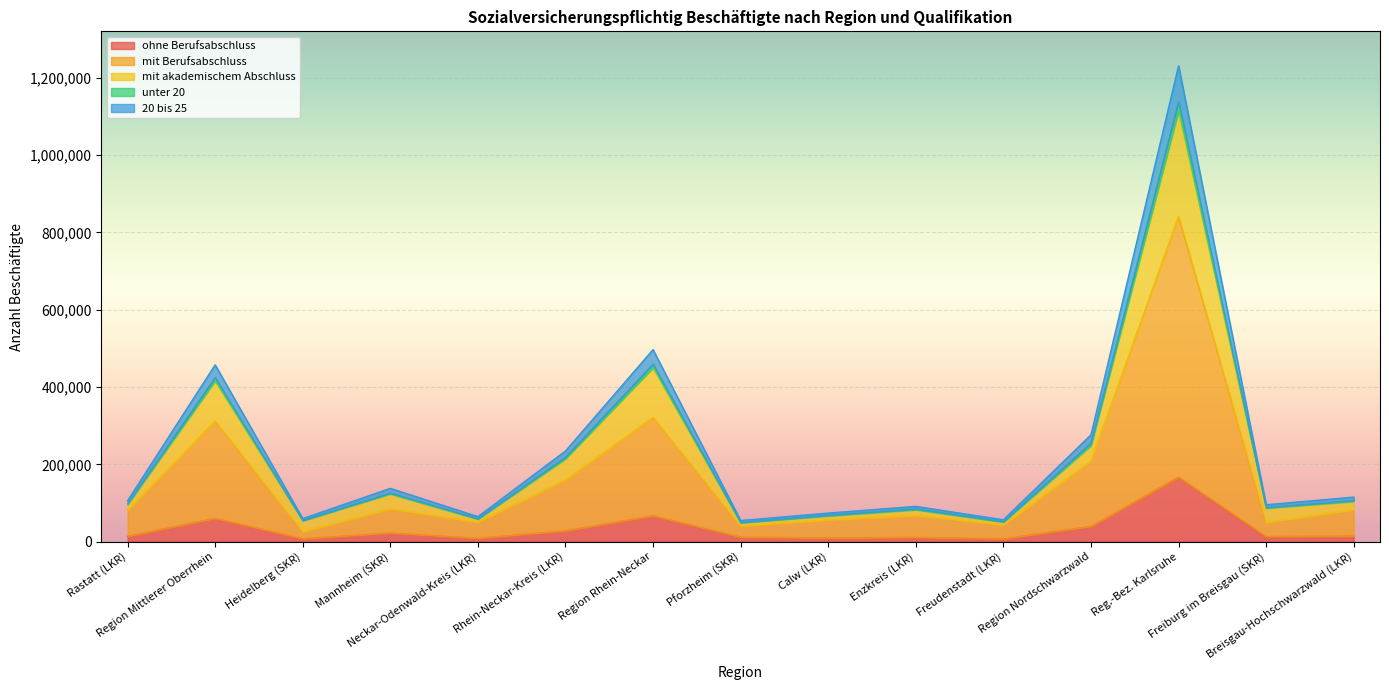

At how many categories does at least one series exceed 699621?

1